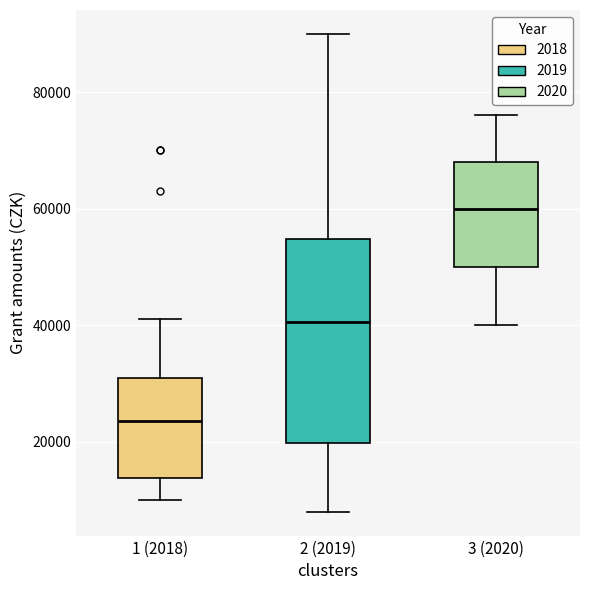

Reading left to right, transcribe this box plot: for each box, give where its median line is, the range the box spans, and where its two whiskers end, as read against the y-axis. The values are not printed on the chart, so give them approximately, as read against the axis.

1 (2018): median 24000, box 14000 to 32000, whiskers 10000 to 42000
2 (2019): median 40000, box 20000 to 54000, whiskers 8000 to 90000
3 (2020): median 60000, box 50000 to 68000, whiskers 40000 to 76000